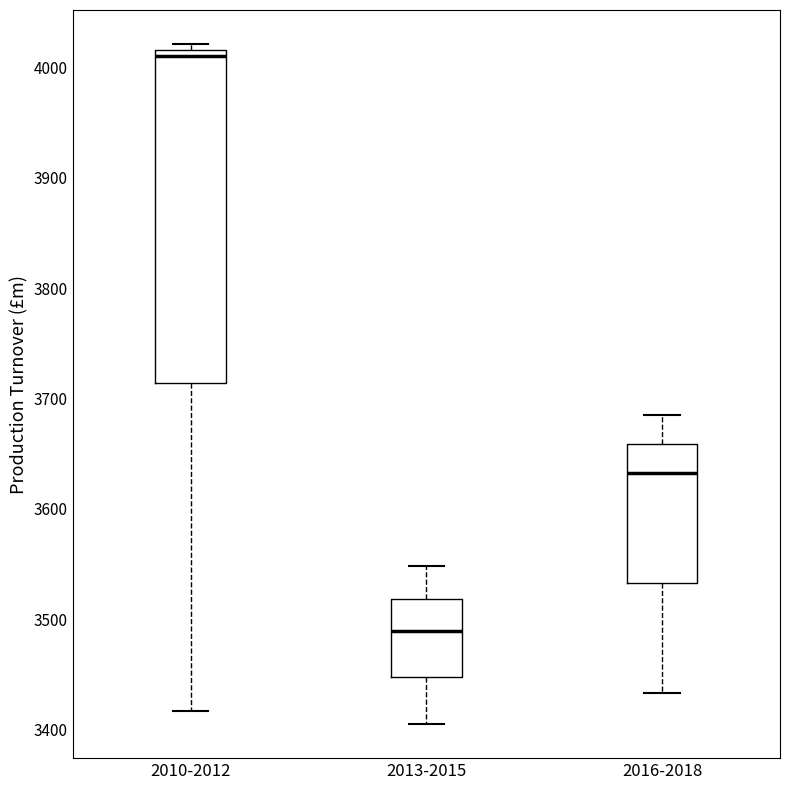

Reading left to right, read every box against the y-axis: the position of its median line, the range the box covers, and the ends of its whiskers. The values are not printed on the chart, so give them approximately, as read against the axis.

2010-2012: median 4010, box 3710 to 4020, whiskers 3420 to 4020 (just above the box's upper edge)
2013-2015: median 3490, box 3450 to 3520, whiskers 3410 to 3550
2016-2018: median 3630, box 3530 to 3660, whiskers 3430 to 3690